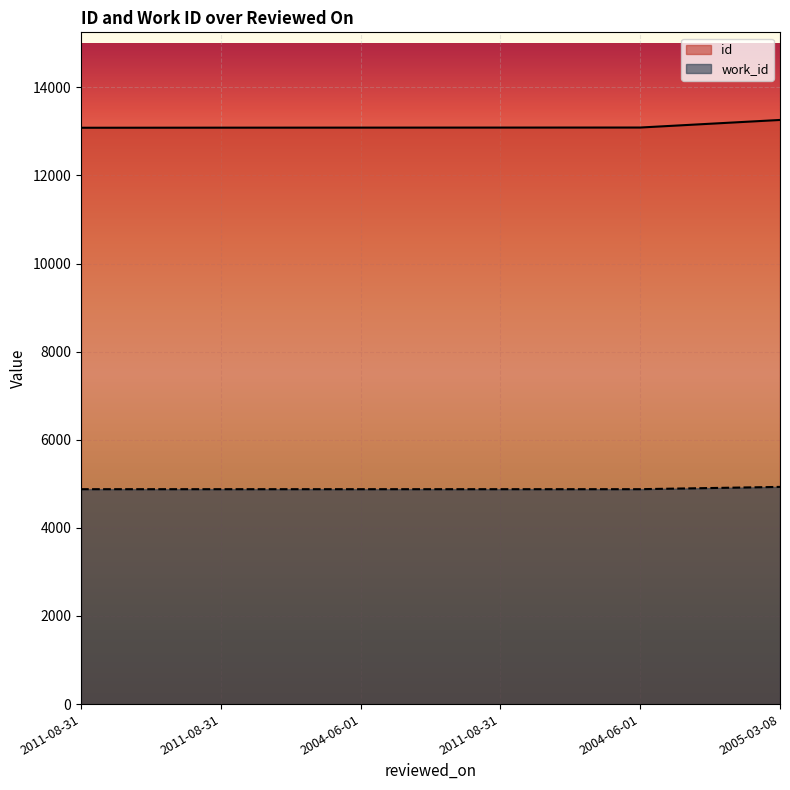

True or false: id has a value of 22051 at 2005-03-08.

False